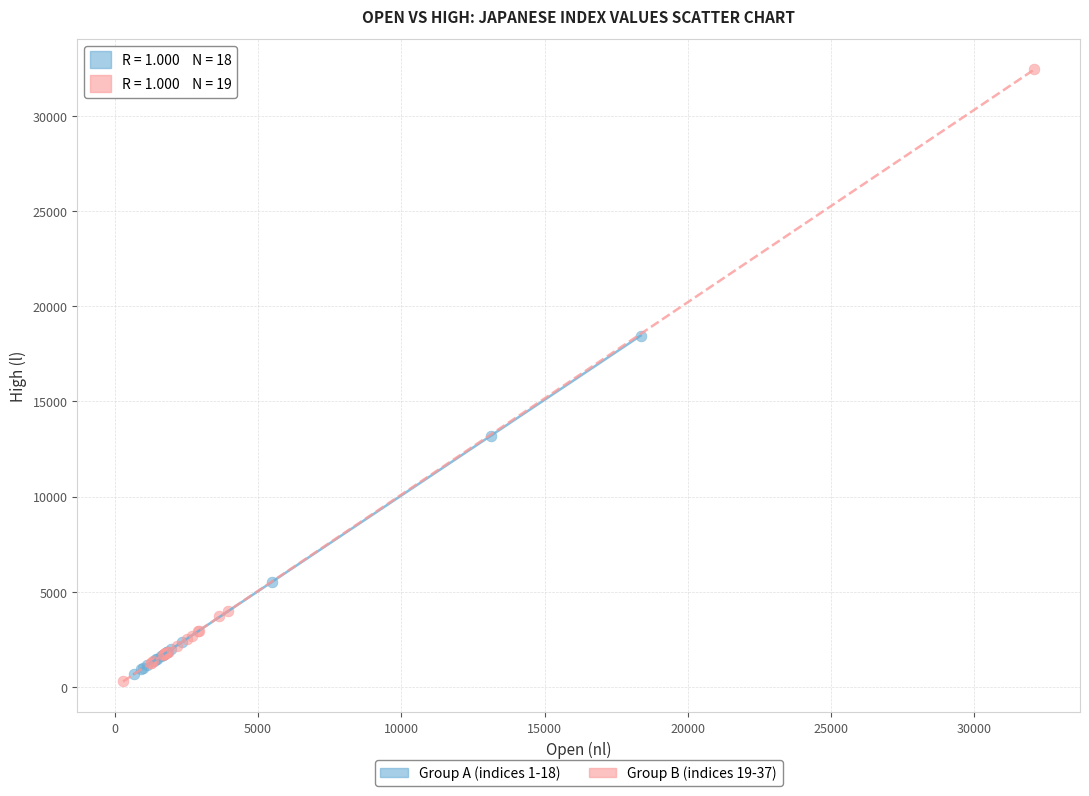

Which series contains the lowest Y value?

Group B (indices 19-37)